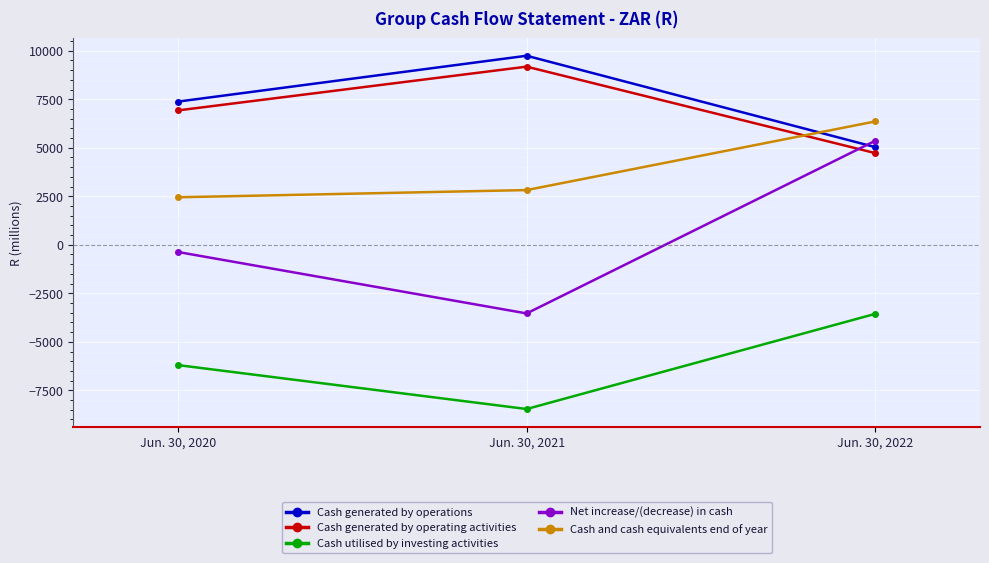

Which series changed the most between Jun. 30, 2020 and Jun. 30, 2021?

Net increase/(decrease) in cash